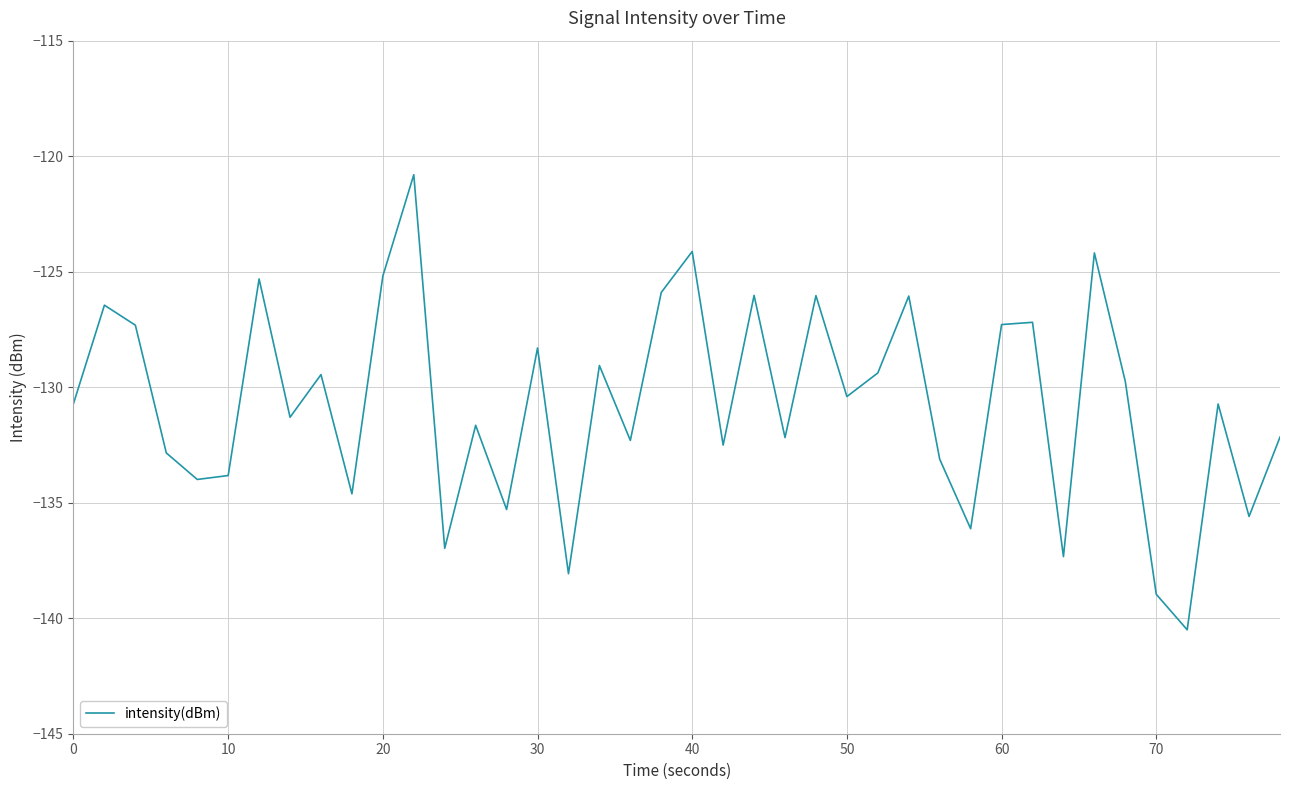

What is the difference between the second highest and second lowest values?

14.8